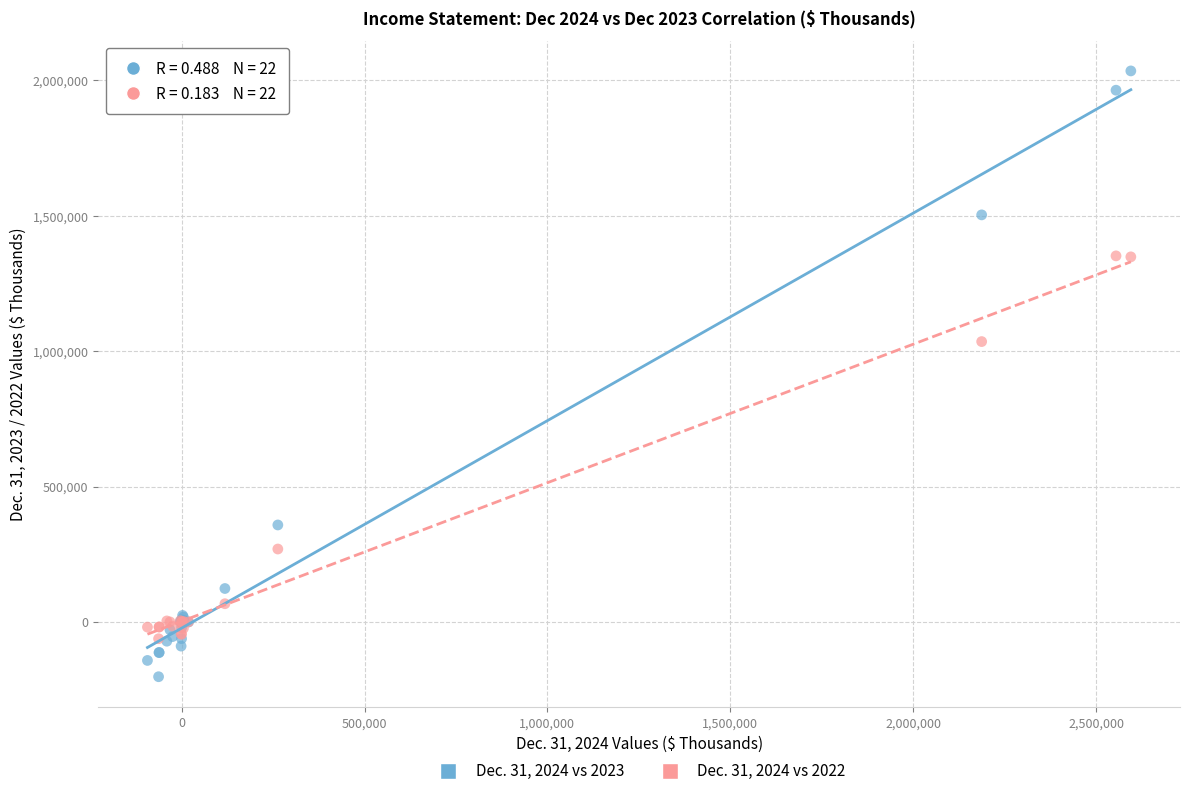

Across all series, what Y value is closest to 916351?

1035429